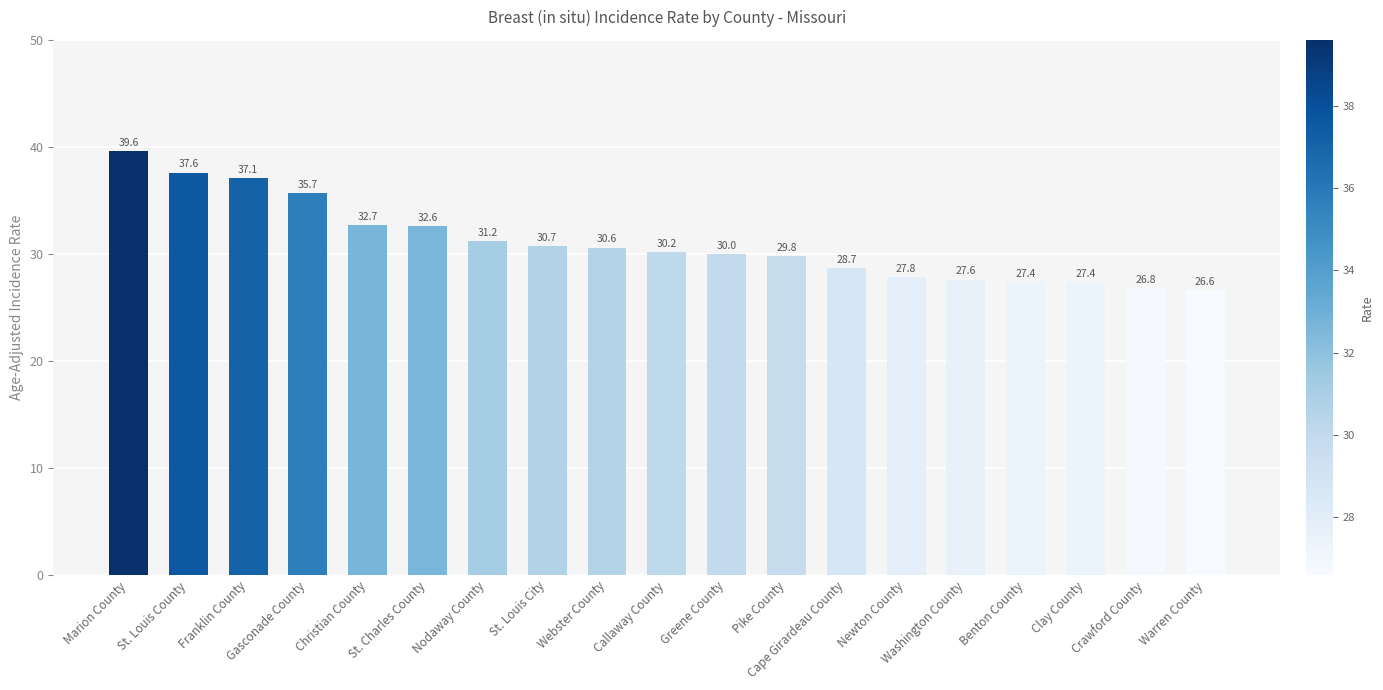

Reading left to right, transcribe all the data shown in this chart.

Marion County=39.6	St. Louis County=37.6	Franklin County=37.1	Gasconade County=35.7	Christian County=32.7	St. Charles County=32.6	Nodaway County=31.2	St. Louis City=30.7	Webster County=30.6	Callaway County=30.2	Greene County=30.0	Pike County=29.8	Cape Girardeau County=28.7	Newton County=27.8	Washington County=27.6	Benton County=27.4	Clay County=27.4	Crawford County=26.8	Warren County=26.6